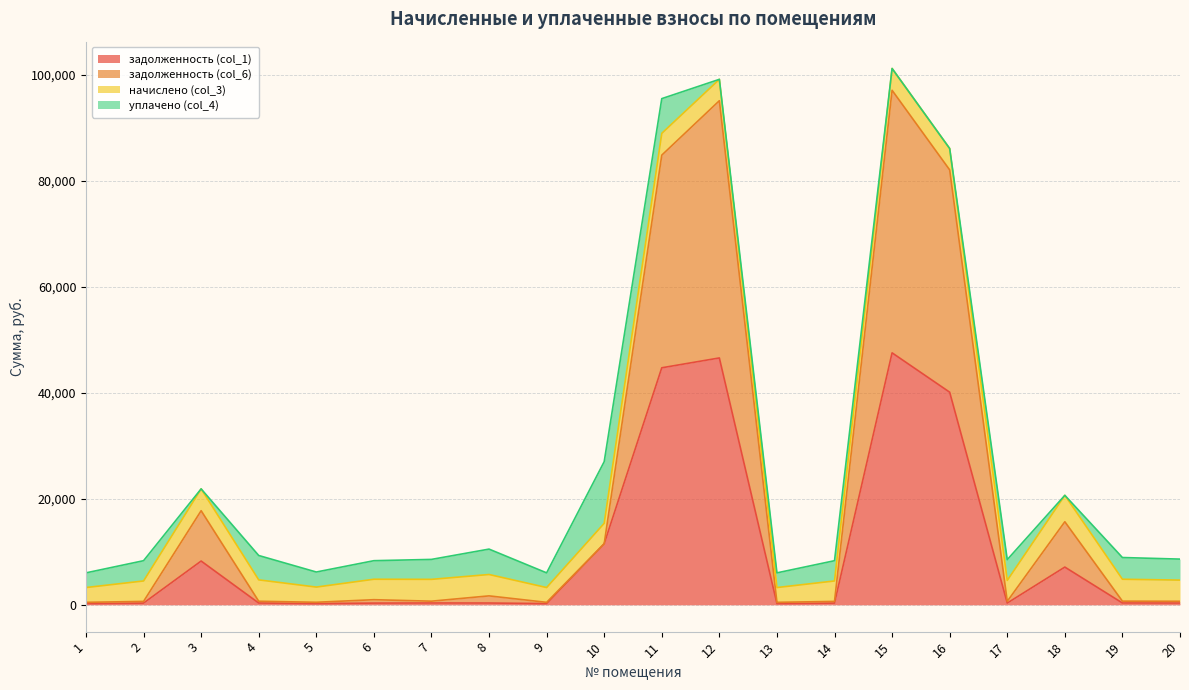

Where is задолженность (col_6) nearest to the value 48777?

3